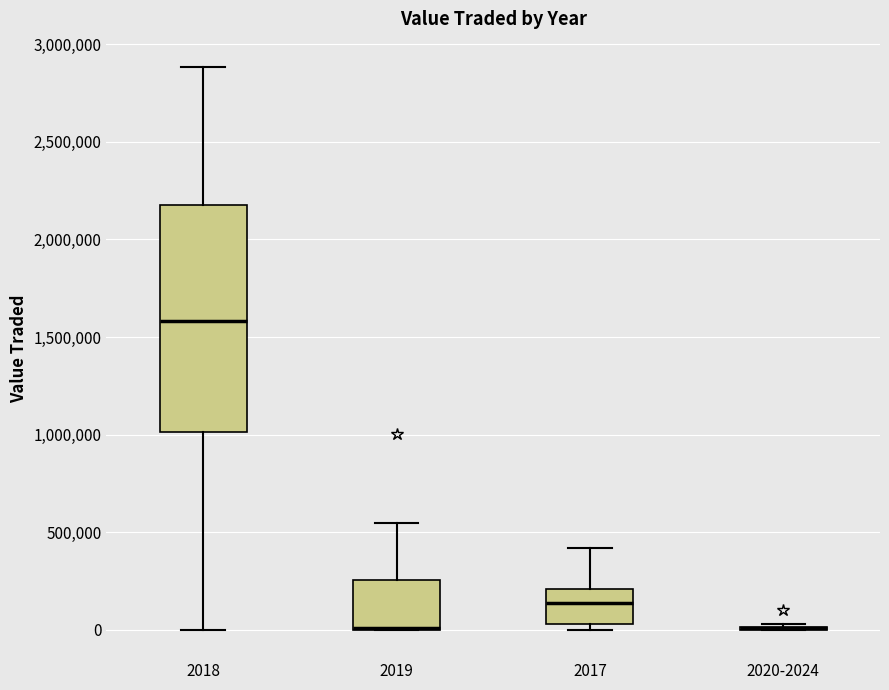

Reading left to right, read every box against the y-axis: the position of its median line, the range the box covers, and the ends of its whiskers. The values are not printed on the chart, so give them approximately, as read against the axis.

2018: median 1600000, box 1000000 to 2150000, whiskers 0 to 2900000
2019: median 0 (drawn on the box's lower edge), box 0 to 250000, whiskers 0 to 550000
2017: median 150000, box 50000 to 200000, whiskers 0 to 400000
2020-2024: box collapsed to a line at 0, whiskers 0 to 50000